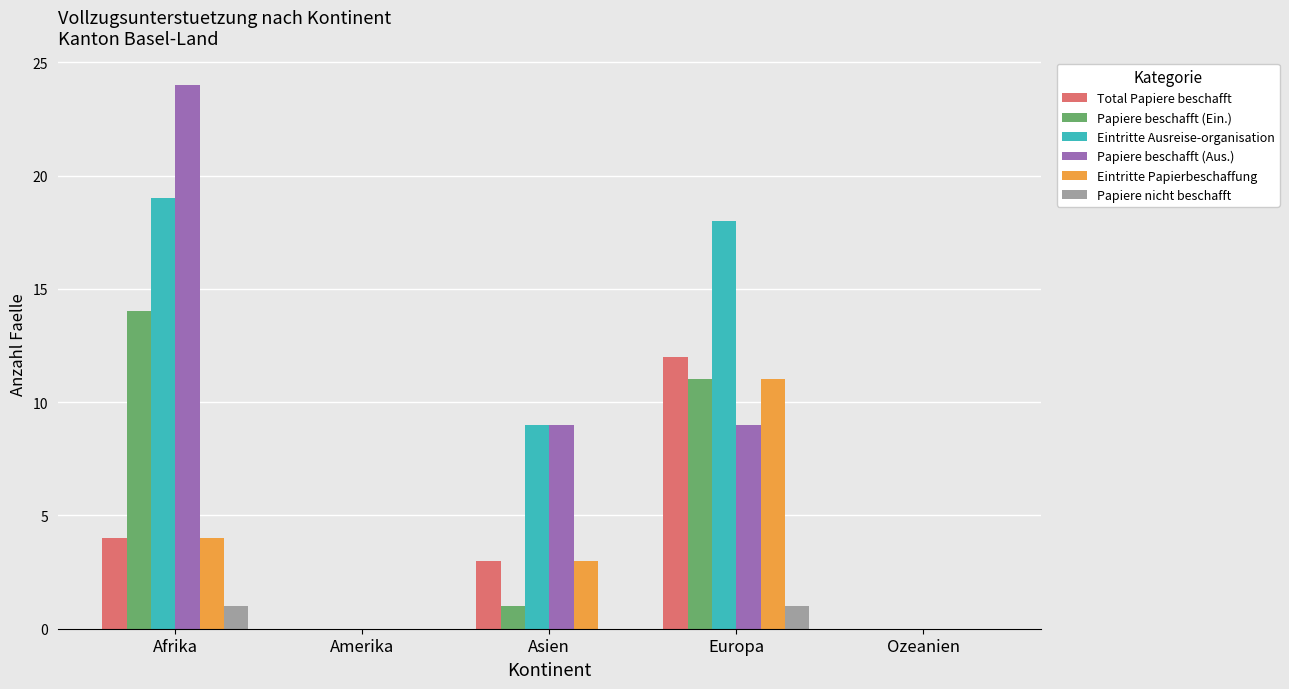

How many groups of bars are there?

5